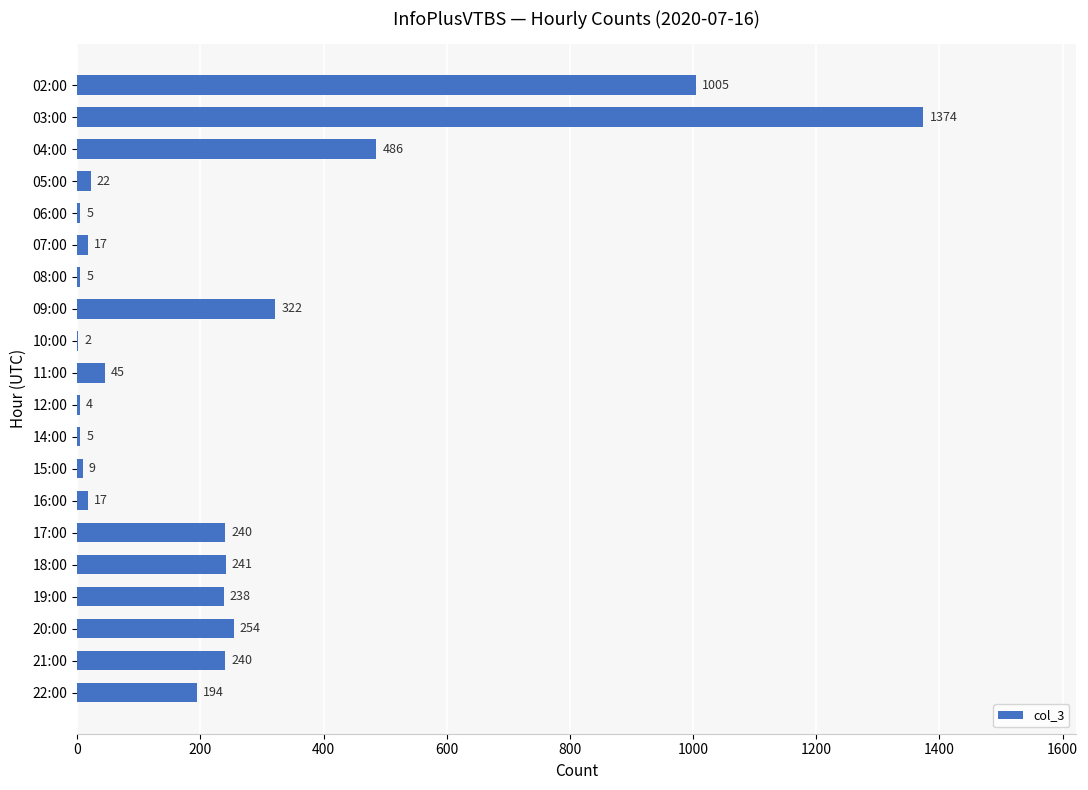

Approximately how many times larger is the value at 02:00 compared to 05:00?

45.7